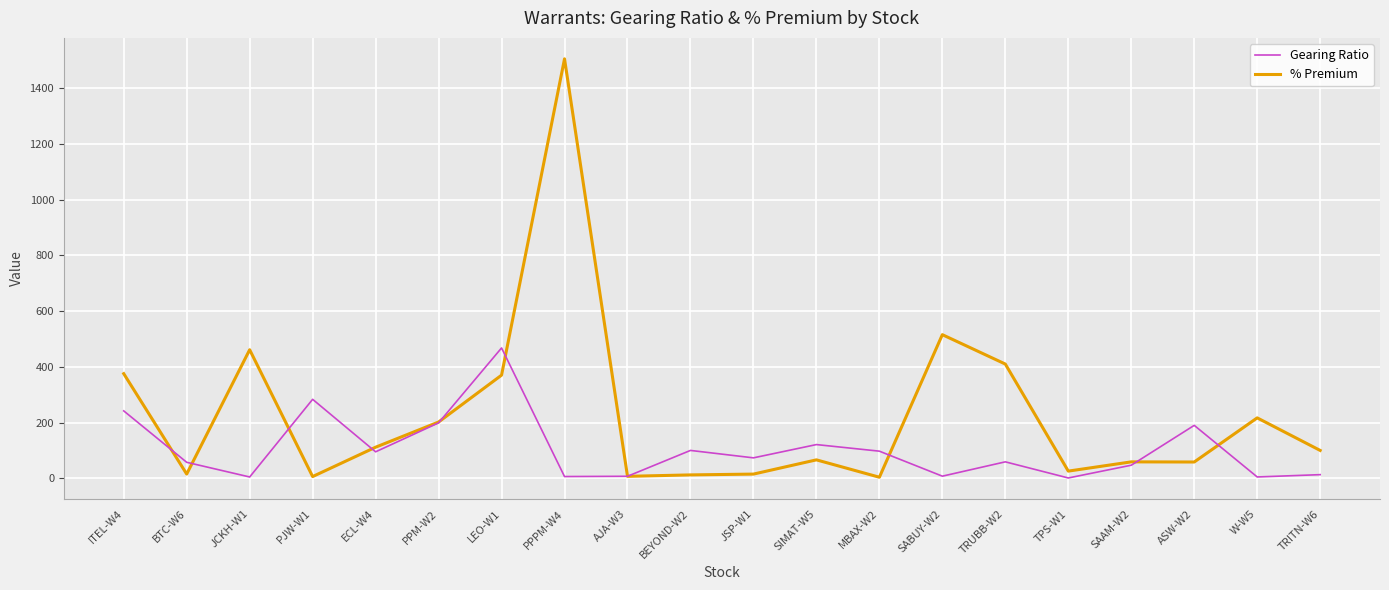

Does the chart display data point markers on the line(s)?

No